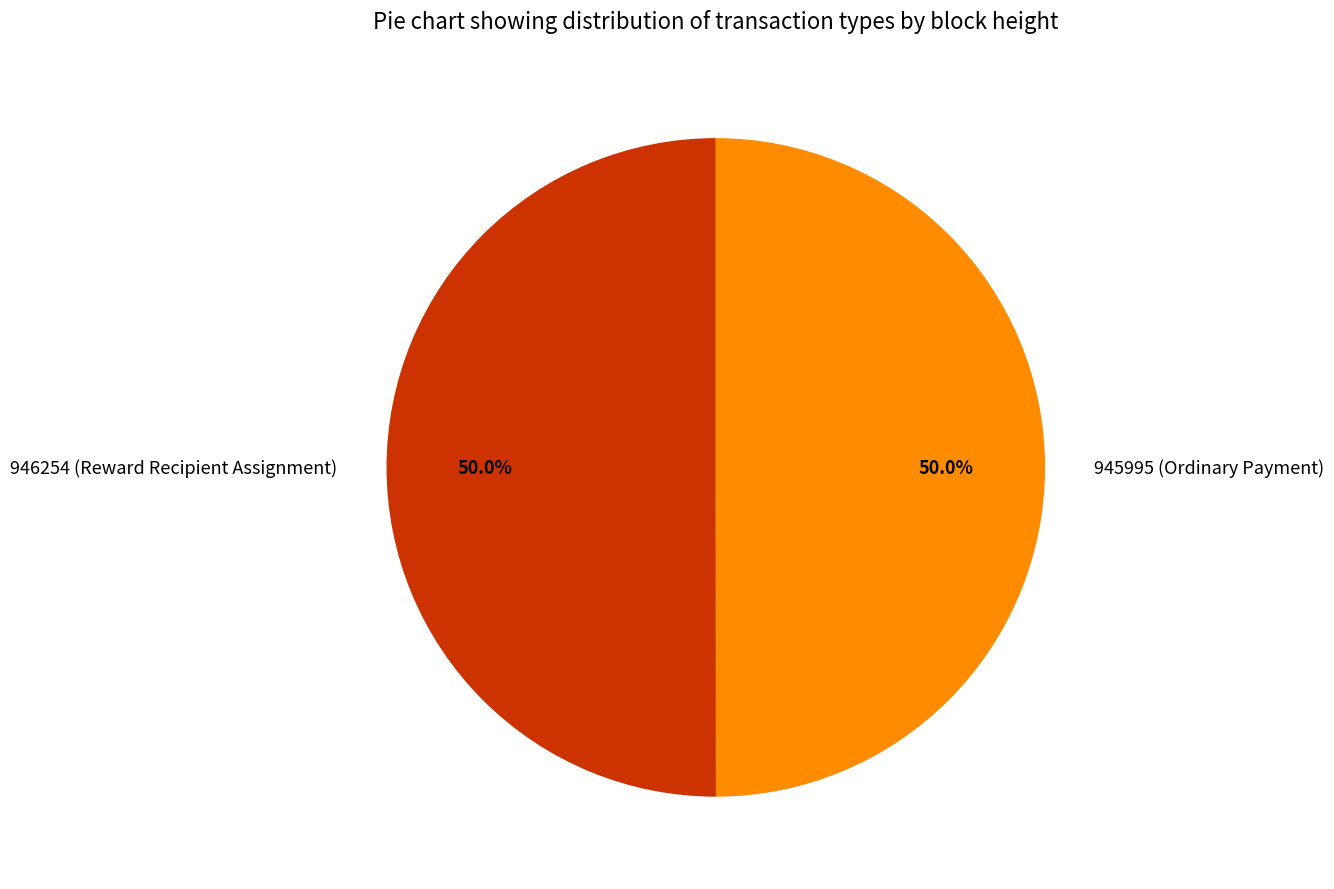

What is the total percentage of 946254 (Reward Recipient Assignment) and 945995 (Ordinary Payment)?

100.0%